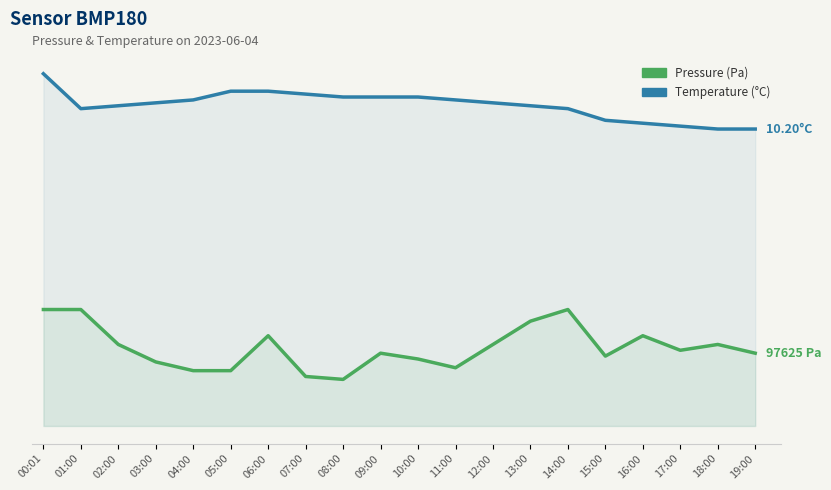

Reading right to left, transcribe all the data shown in this chart.

Pressure (Pa): 19:00=2.5	18:00=2.8	17:00=2.6	16:00=3.1	15:00=2.4	14:00=4.0	13:00=3.6	12:00=2.8	11:00=2.0	10:00=2.3	09:00=2.5	08:00=1.6	07:00=1.7	06:00=3.1	05:00=1.9	04:00=1.9	03:00=2.2	02:00=2.8	01:00=4.0	00:01=4.0
Temperature (°C): 19:00=10.2	18:00=10.2	17:00=10.3	16:00=10.4	15:00=10.5	14:00=10.9	13:00=11.0	12:00=11.1	11:00=11.2	10:00=11.3	09:00=11.3	08:00=11.3	07:00=11.4	06:00=11.5	05:00=11.5	04:00=11.2	03:00=11.1	02:00=11.0	01:00=10.9	00:01=12.1